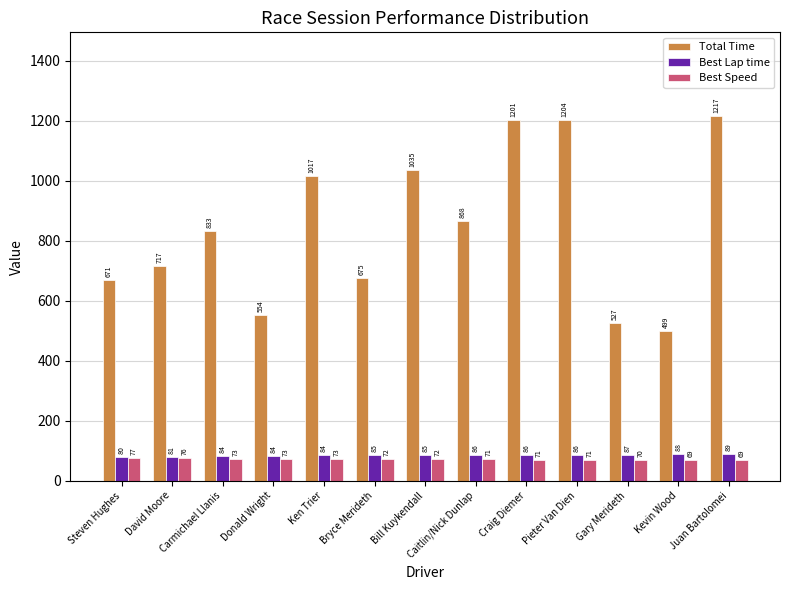

At Ken Trier, list the series in order from largest to smallest.

Total Time, Best Lap time, Best Speed